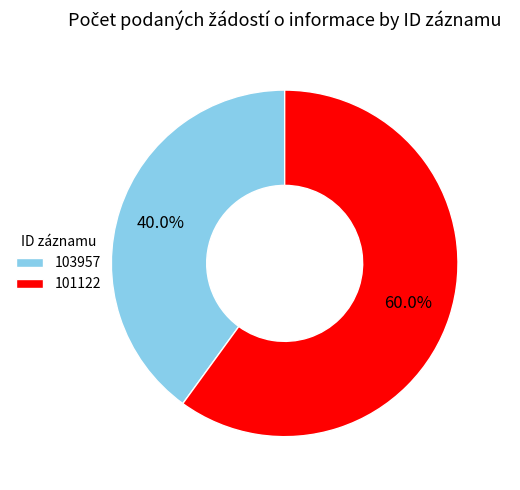

How many slices are in this pie chart?

2